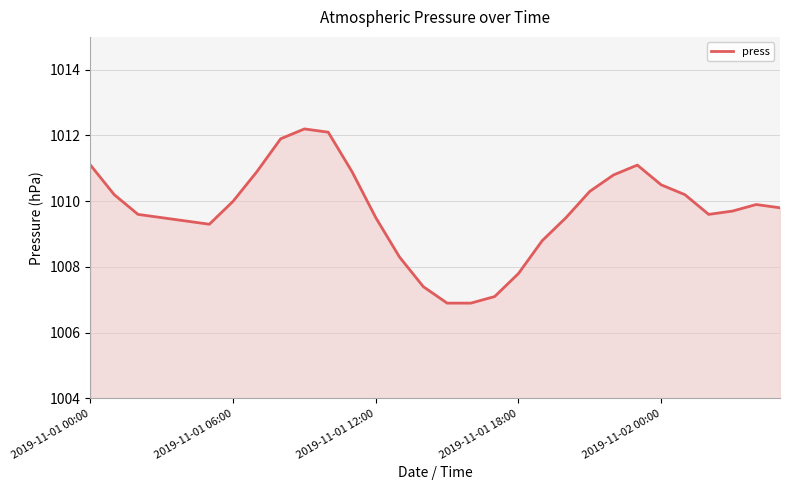

What is the greatest value displayed?

1012.2